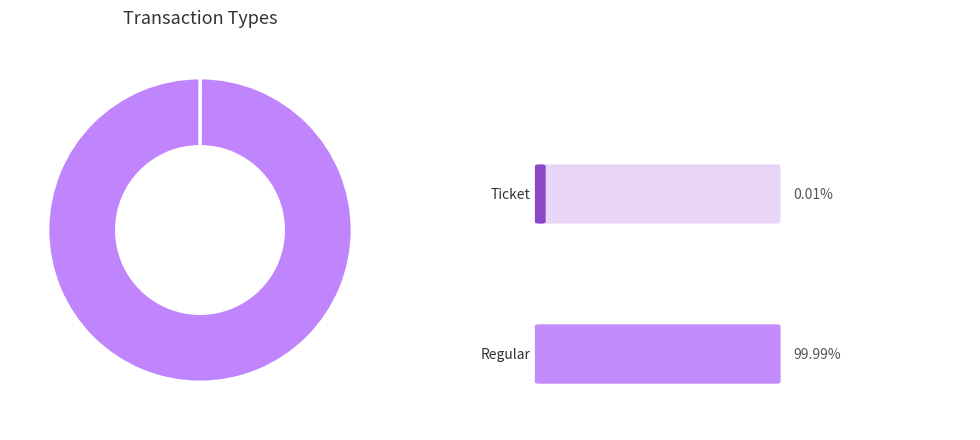

Is there any slice that represents more than half of the pie?

Yes